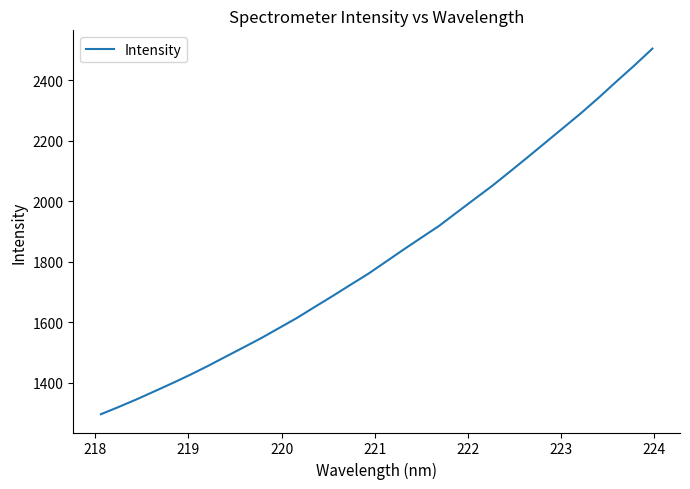

What is the greatest value displayed?

2505.1